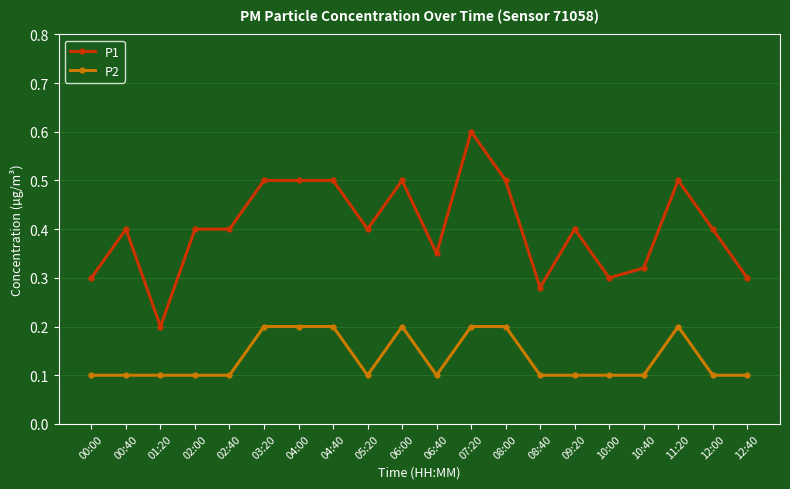

What is the highest value of the P1 series?

0.6